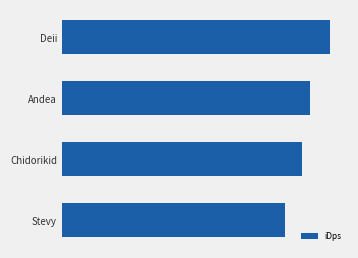

What is the average value?

3581.5